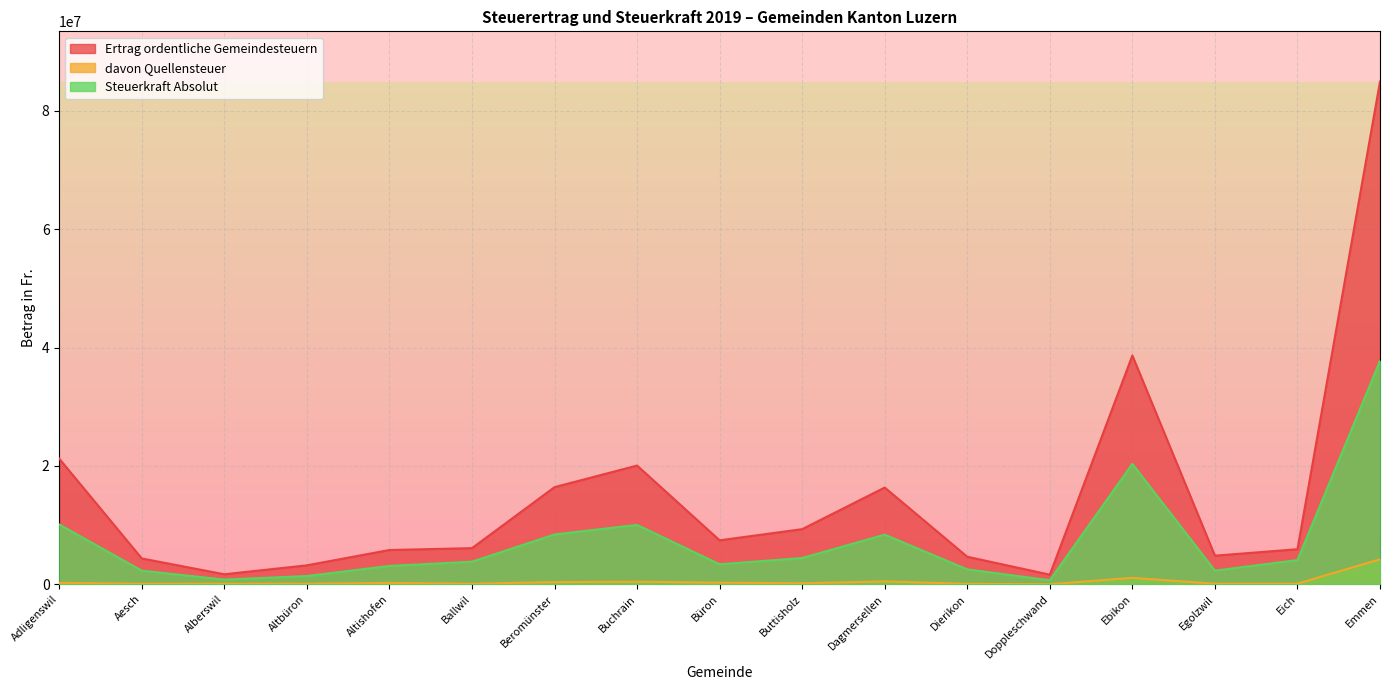

At which label is Ertrag ordentliche Gemeindesteuern closest to 43284091?

Ebikon